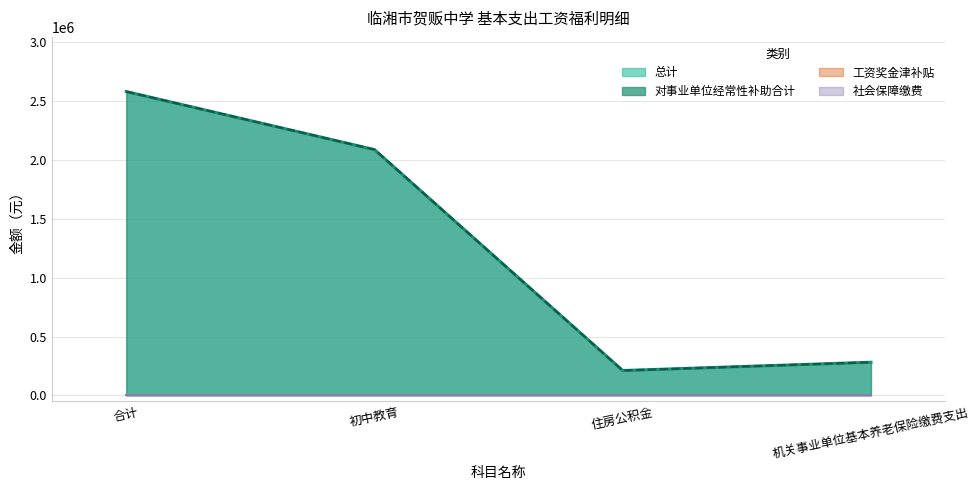

Which category has the highest value in the 社会保障缴费 series?

合计